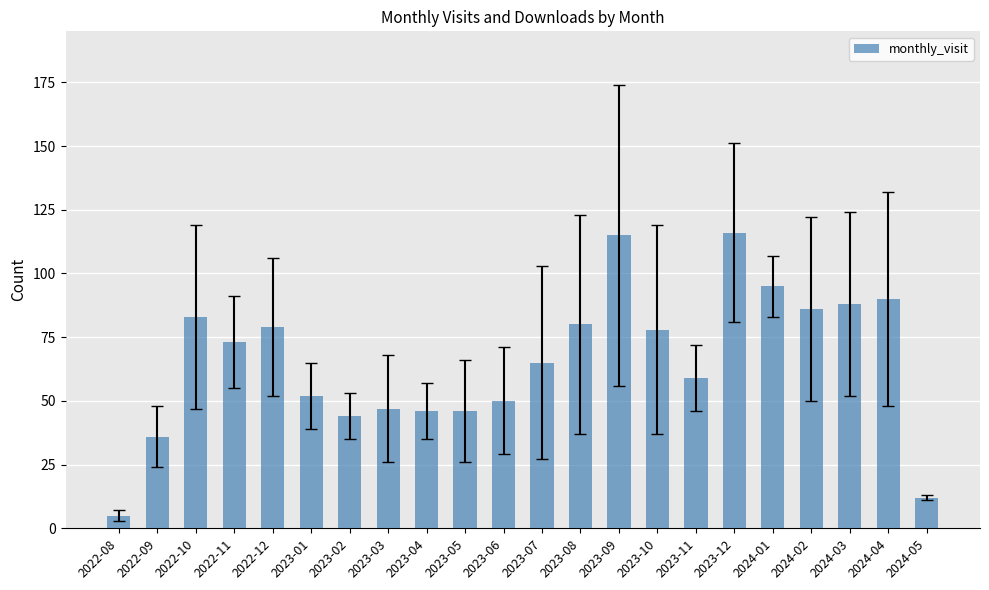

What position from the right is 2024-01?

5